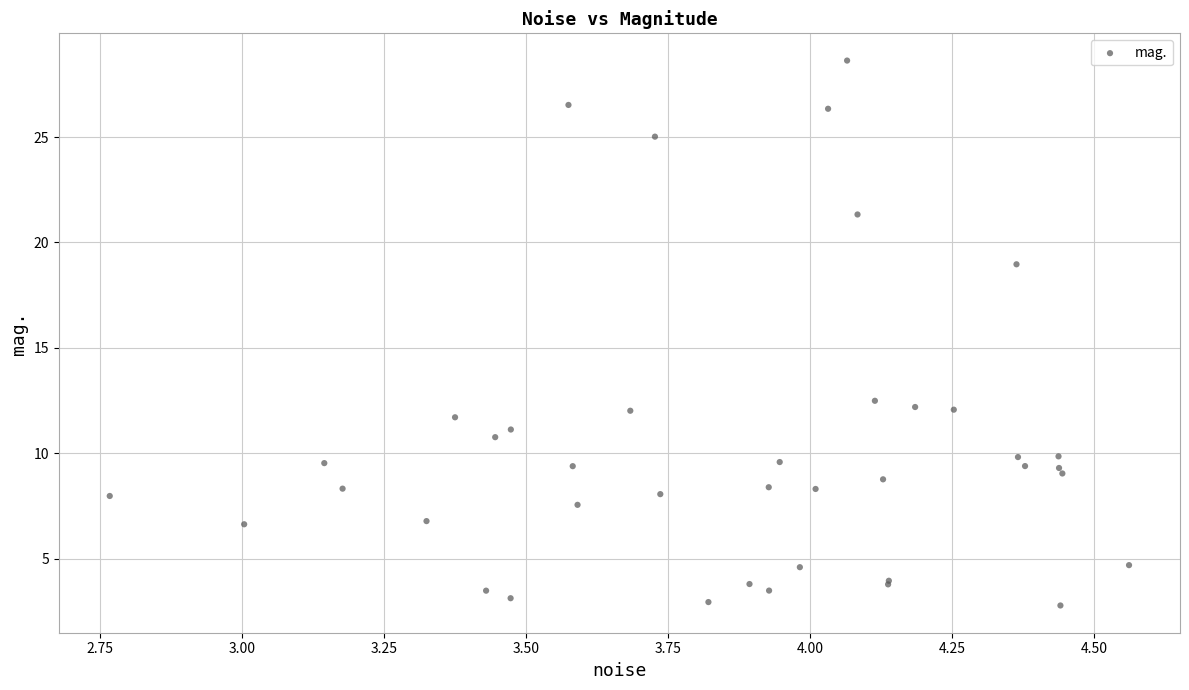

What Y value in the scatter plot is closest to 15?

12.5